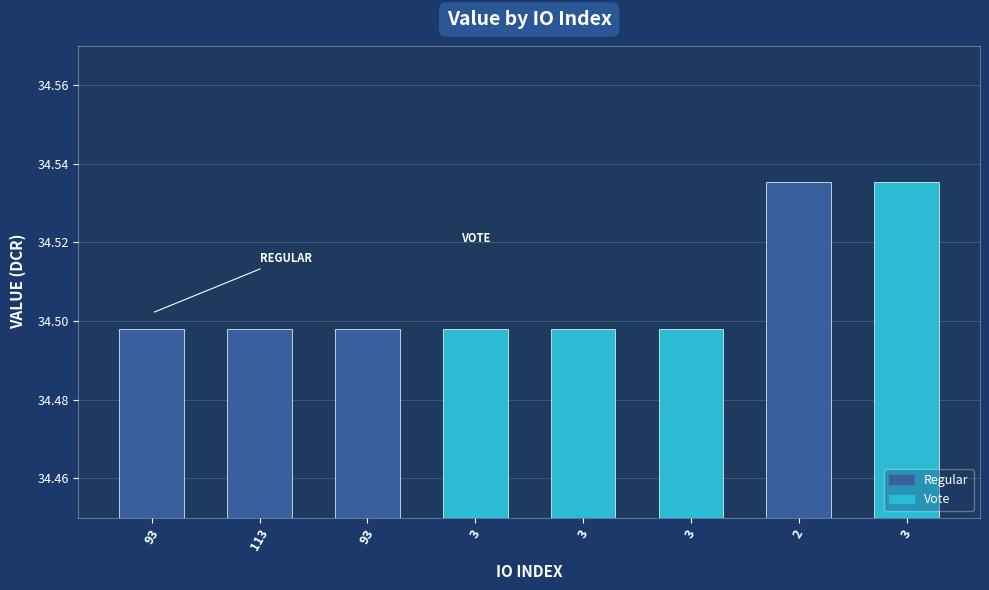

Is it true that the value at 93 is 52.3?

False